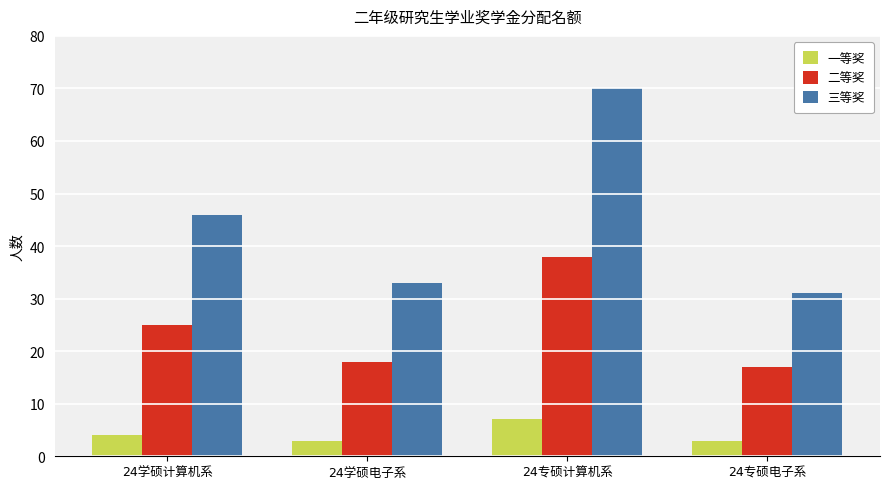

Which series has the widest spread of values?

三等奖